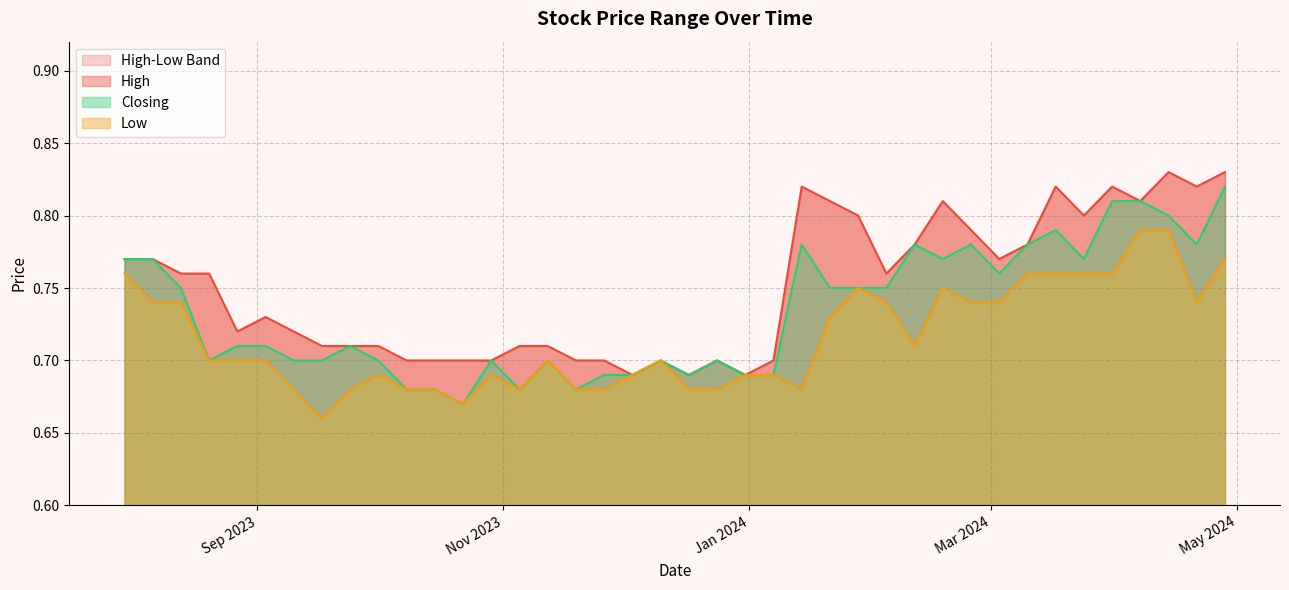

List the series in order of their peak value, lowest first.

Low, Closing, High